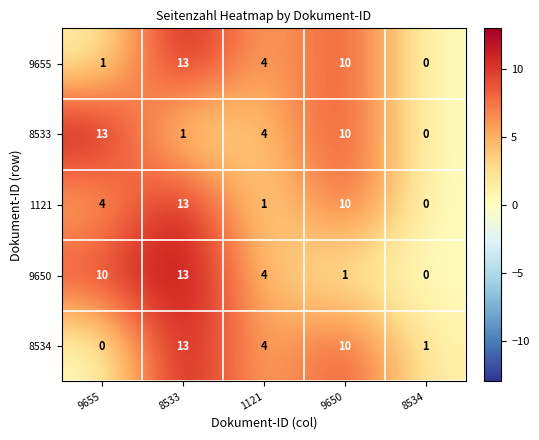

Count the number of categories in the chart.

5